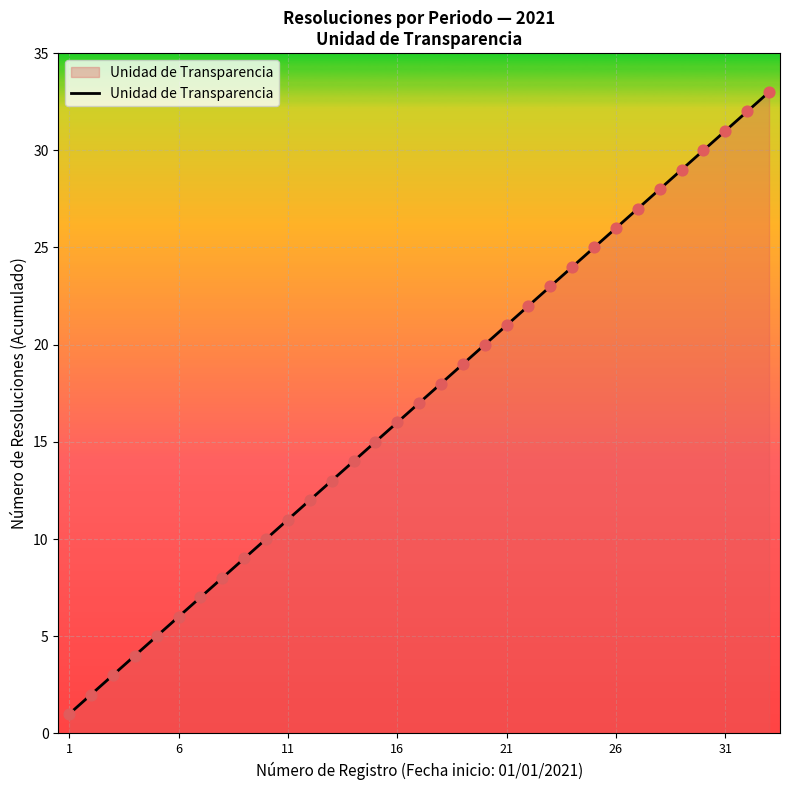

What is the maximum value shown in the chart?

33